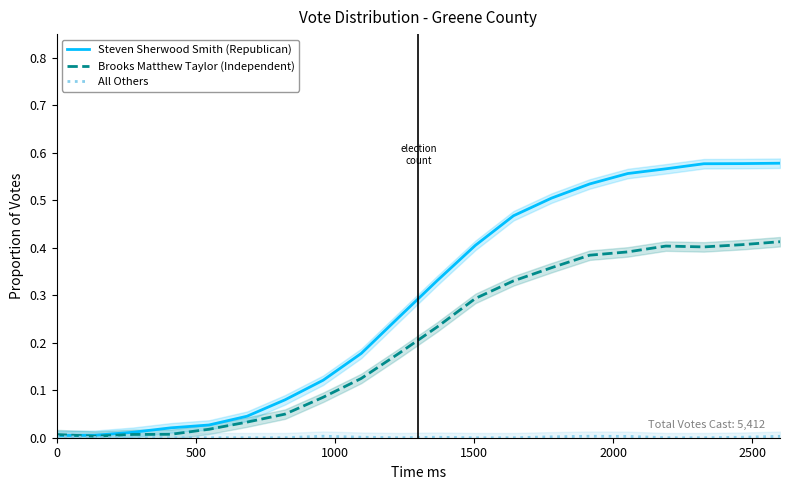

At 1000, list the series in order from largest to smallest.

Steven Sherwood Smith (Republican), Brooks Matthew Taylor (Independent), All Others